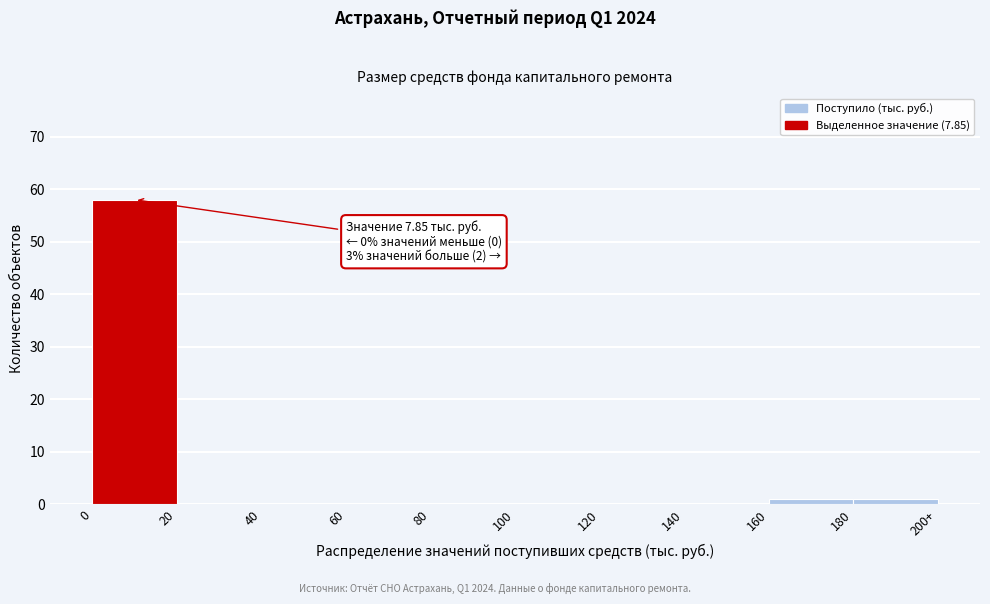

Reading left to right, extract all data points from this chart.

0=58	20=0	40=0	60=0	80=0	100=0	120=0	140=0	160=1	180=1